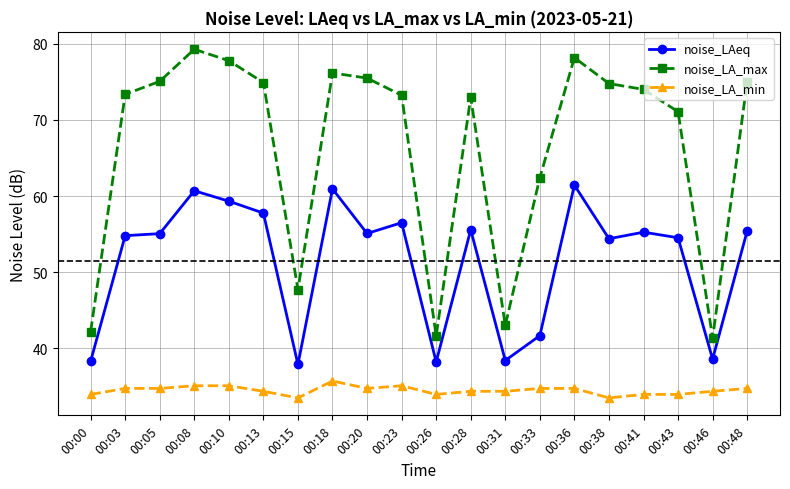

Rank the series at 00:00 from lowest to highest value.

noise_LA_min, noise_LAeq, noise_LA_max